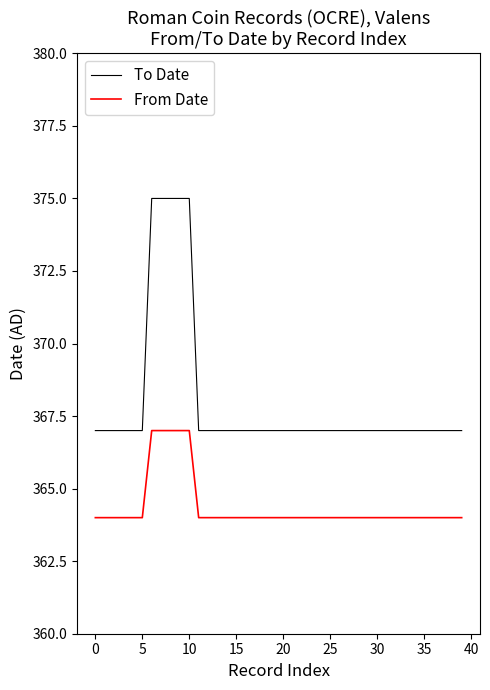

Rank the series by their average value, from lowest to highest.

From Date, To Date